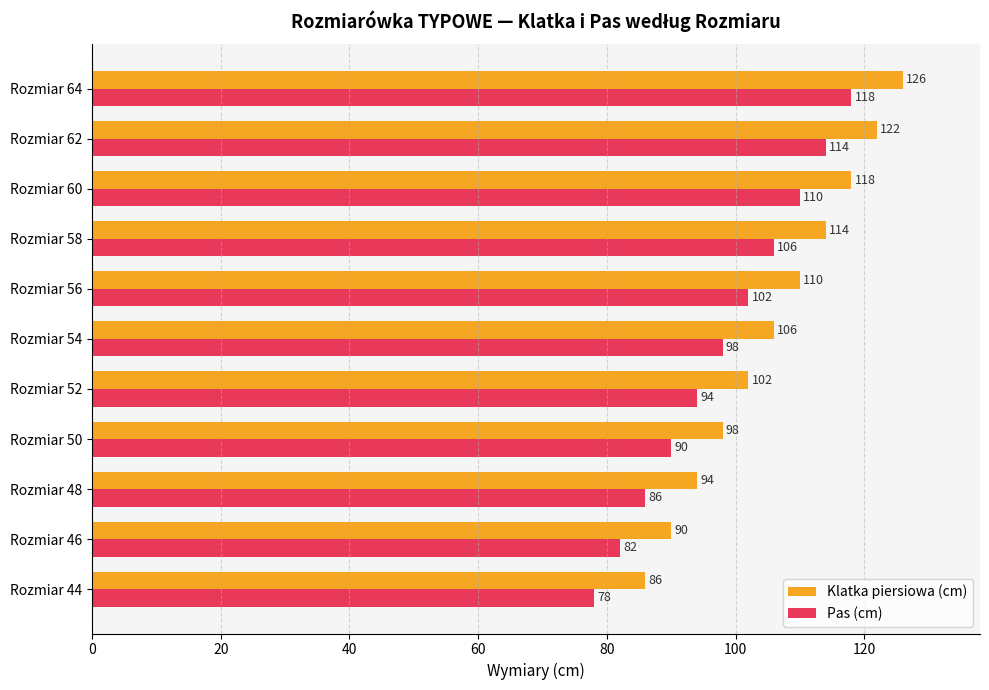

At how many categories does at least one series exceed 93?

9